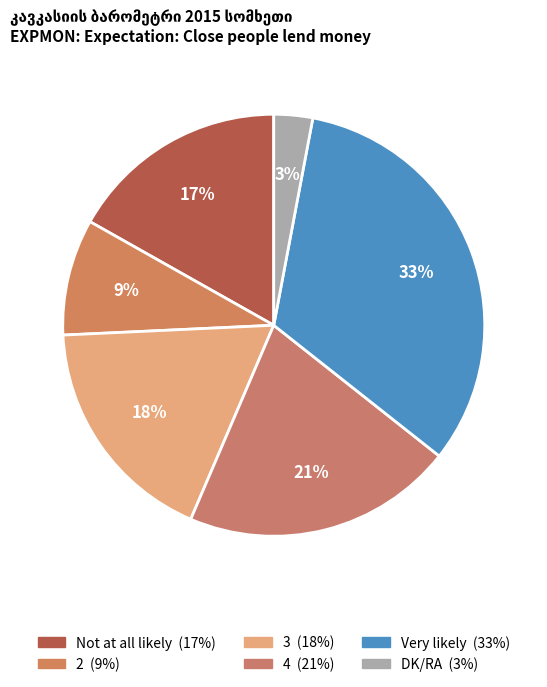

What is the smallest slice in the pie chart?

DK/RA